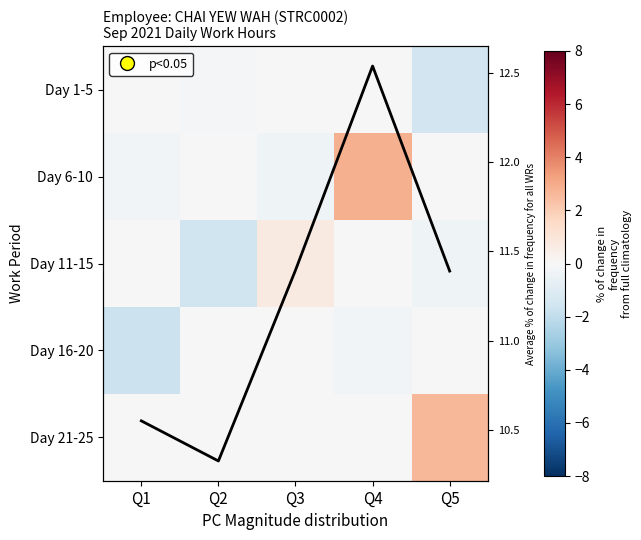

What is the average value of the Day 11-15 series?

-0.2